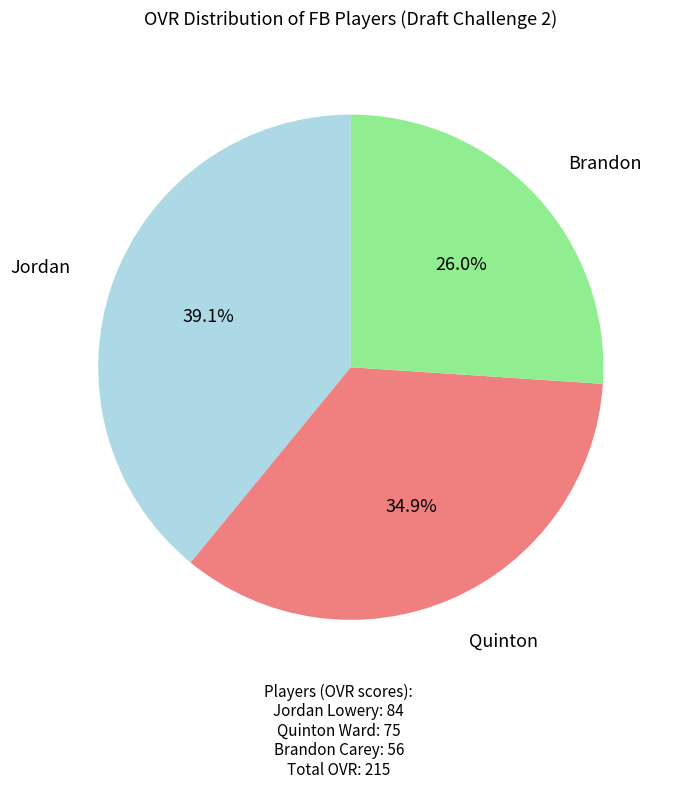

Is there a majority slice in this chart?

No